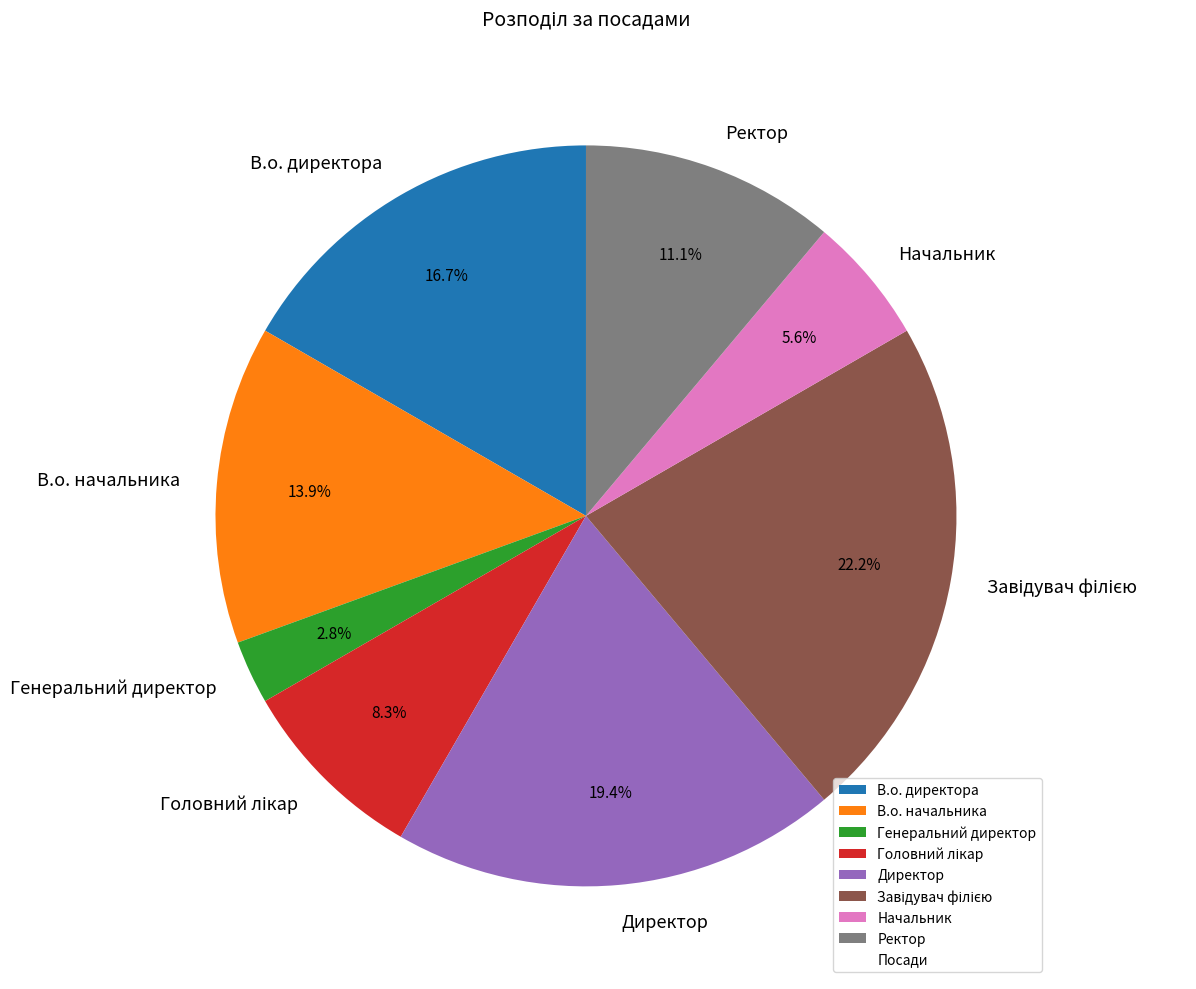

What percentage do Генеральний директор and Ректор together represent?

13.9%